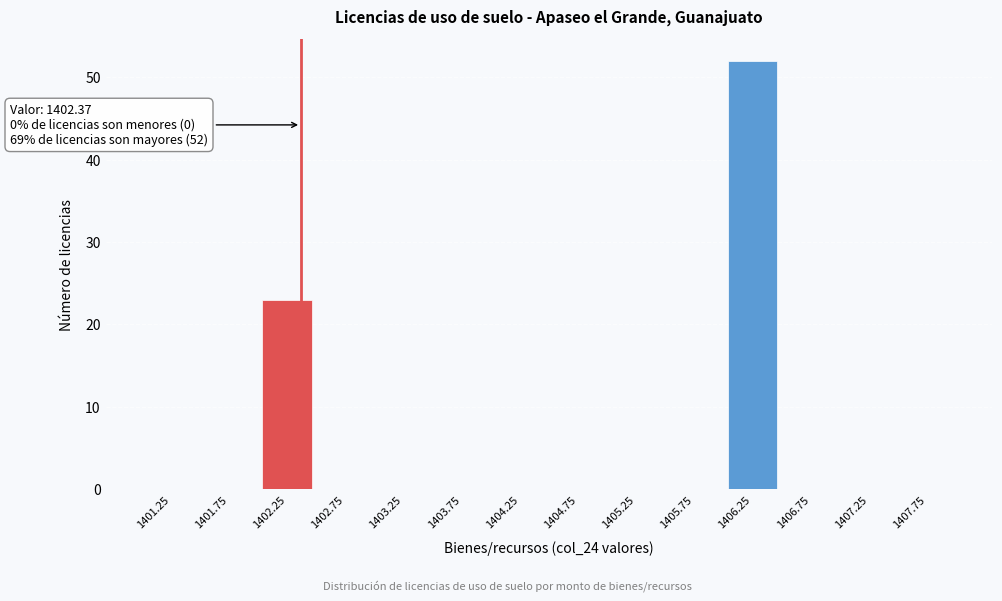

Over which range of the x-axis is the bar tallest?

1406.0 to 1406.5